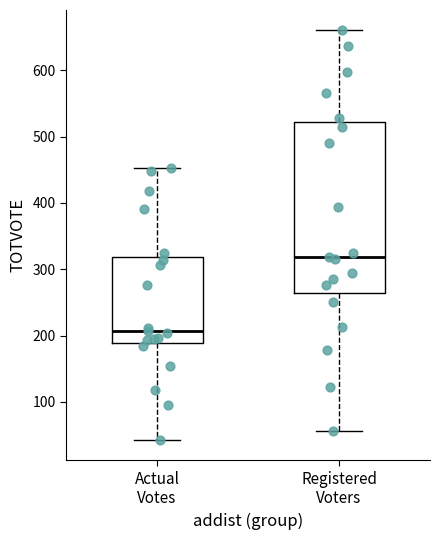

Where is the lower edge of the box for Actual Votes on the y-axis? The values are not printed on the chart, so give them approximately, as read against the axis.

190